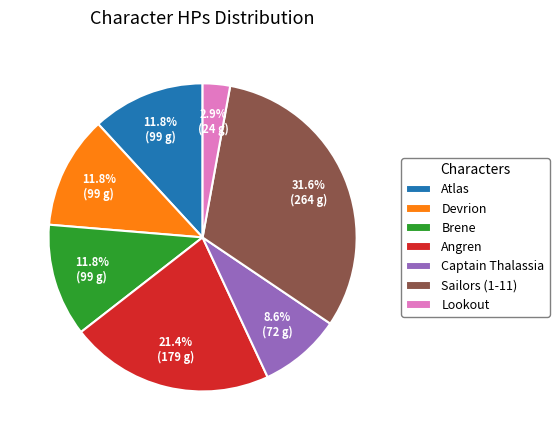

Between Atlas and Angren, which is larger?

Angren